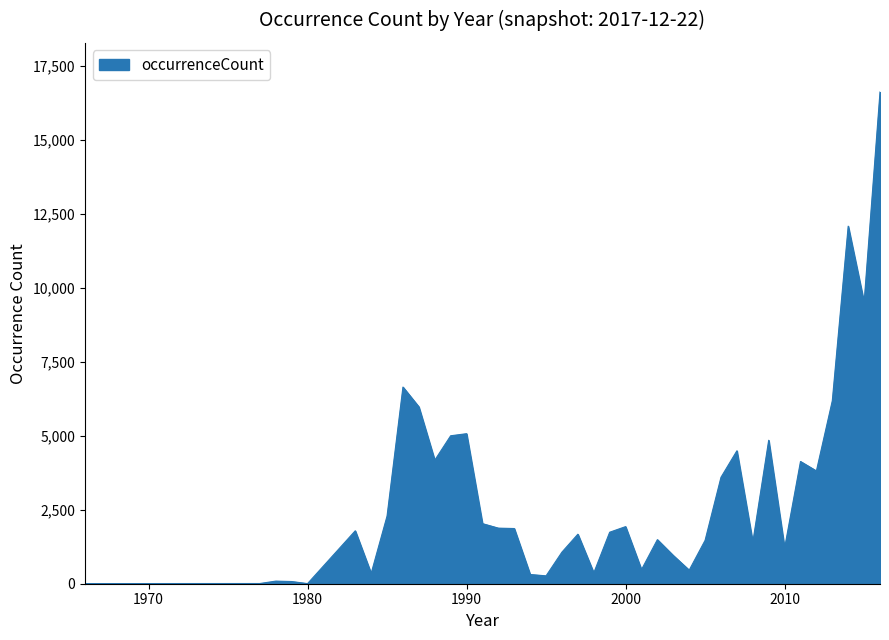

Count the number of categories in the chart.

39